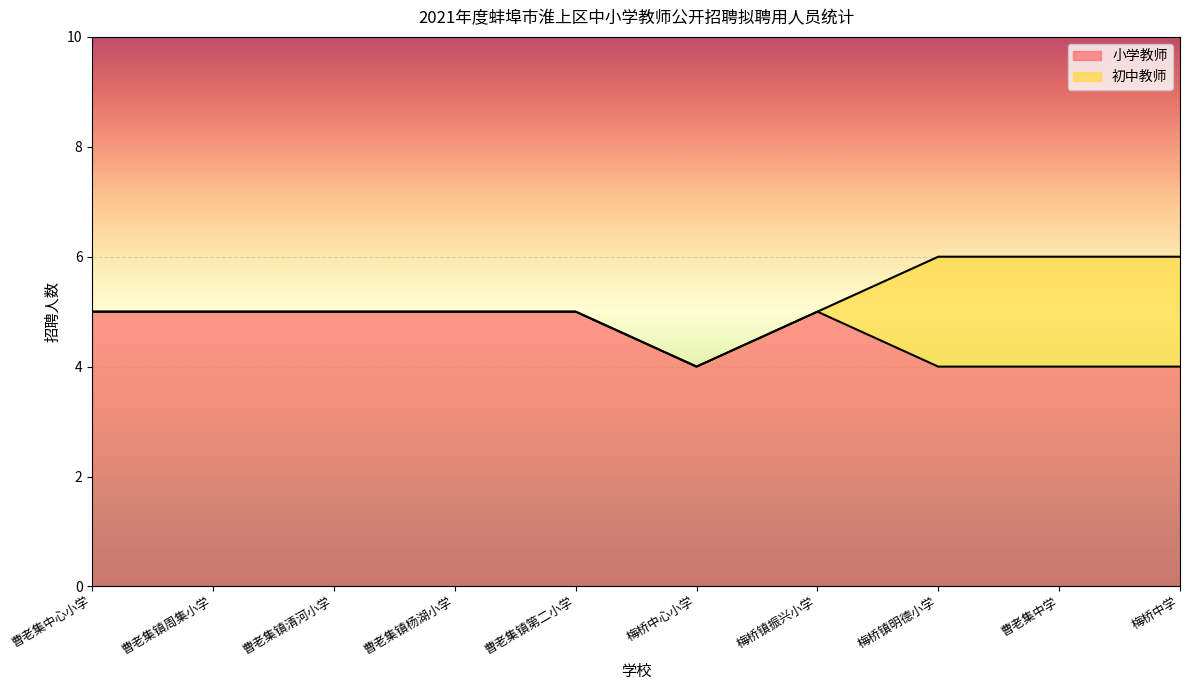

Is it true that the value at 梅桥镇振兴小学 is 5?

True